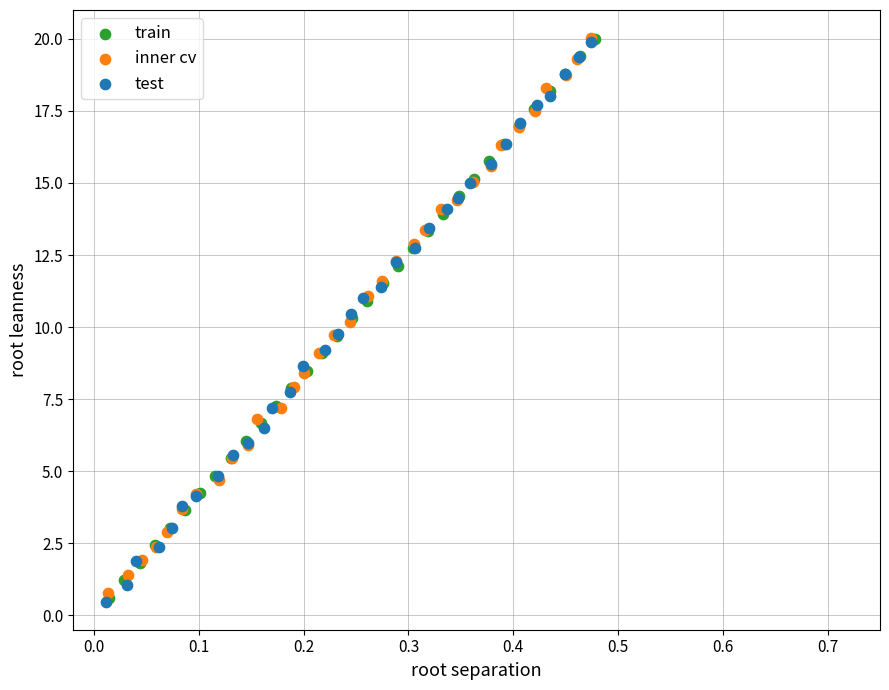

Which series has the largest Y range (max minus min)?

test